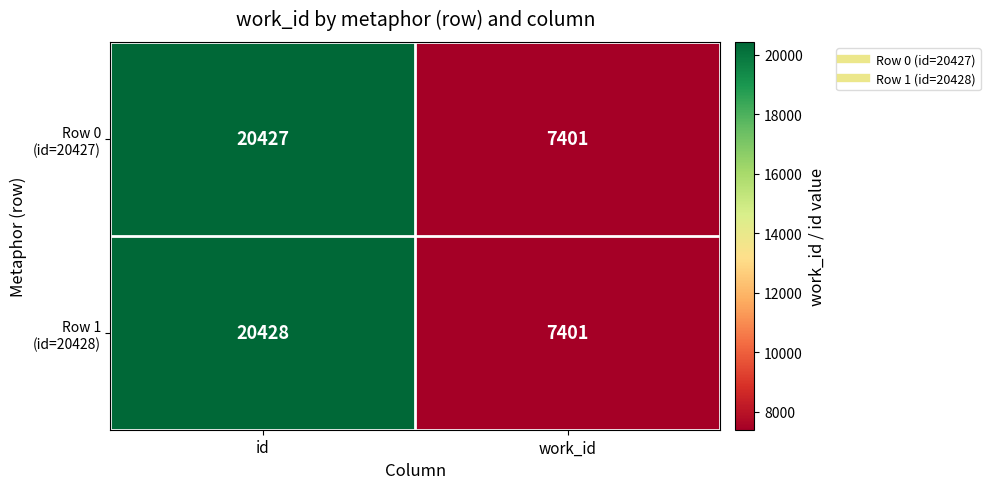

What is the greatest value displayed?

20428